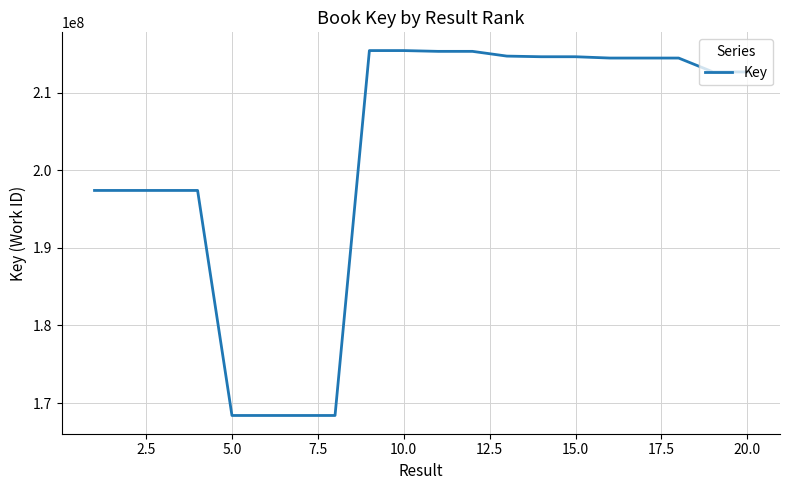

What is the maximum value shown in the chart?

215402166